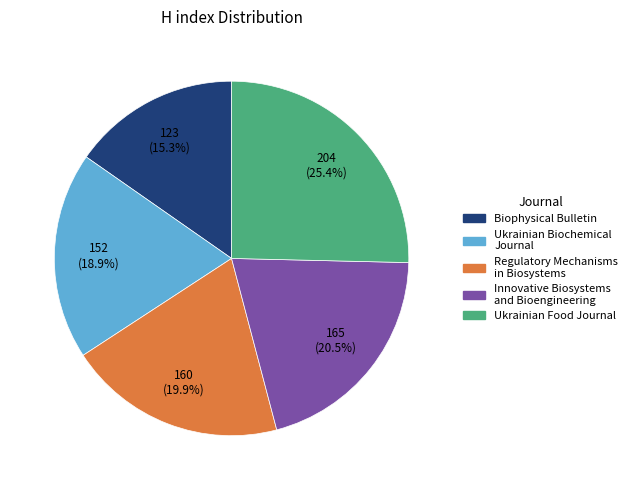

What percentage is the Ukrainian Biochemical Journal slice, to the nearest percent?

19%